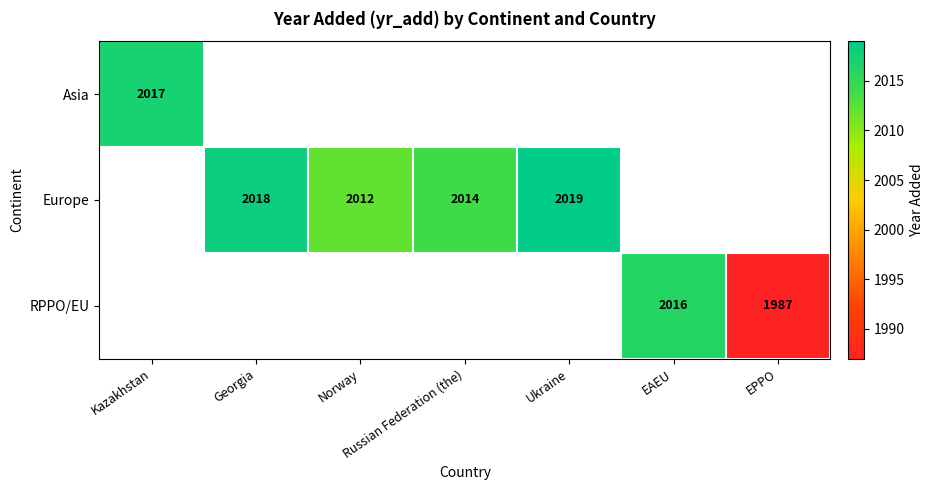

True or false: Europe has a value of 2014 at Russian Federation (the).

True